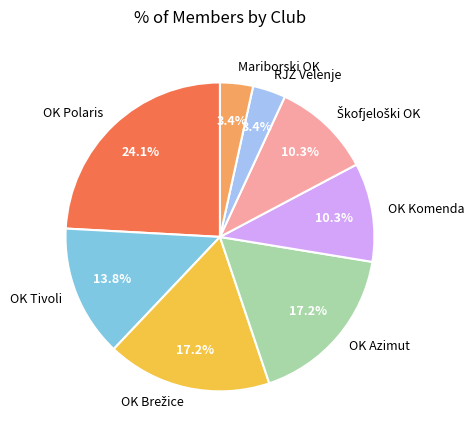

Is it true that OK Azimut is 17% of the pie?

True